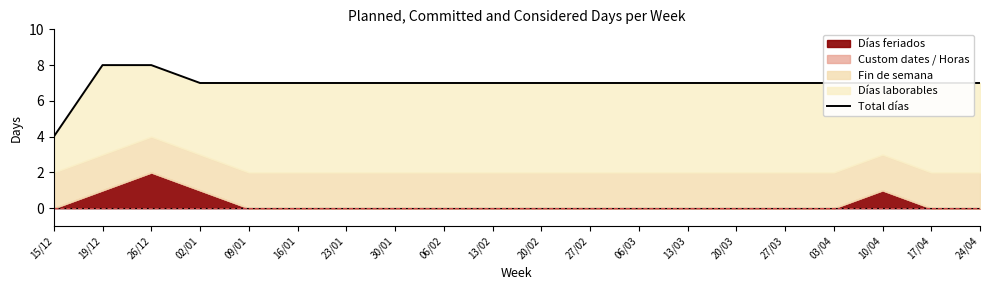

The value at 20/03 is 2. True or false?

False